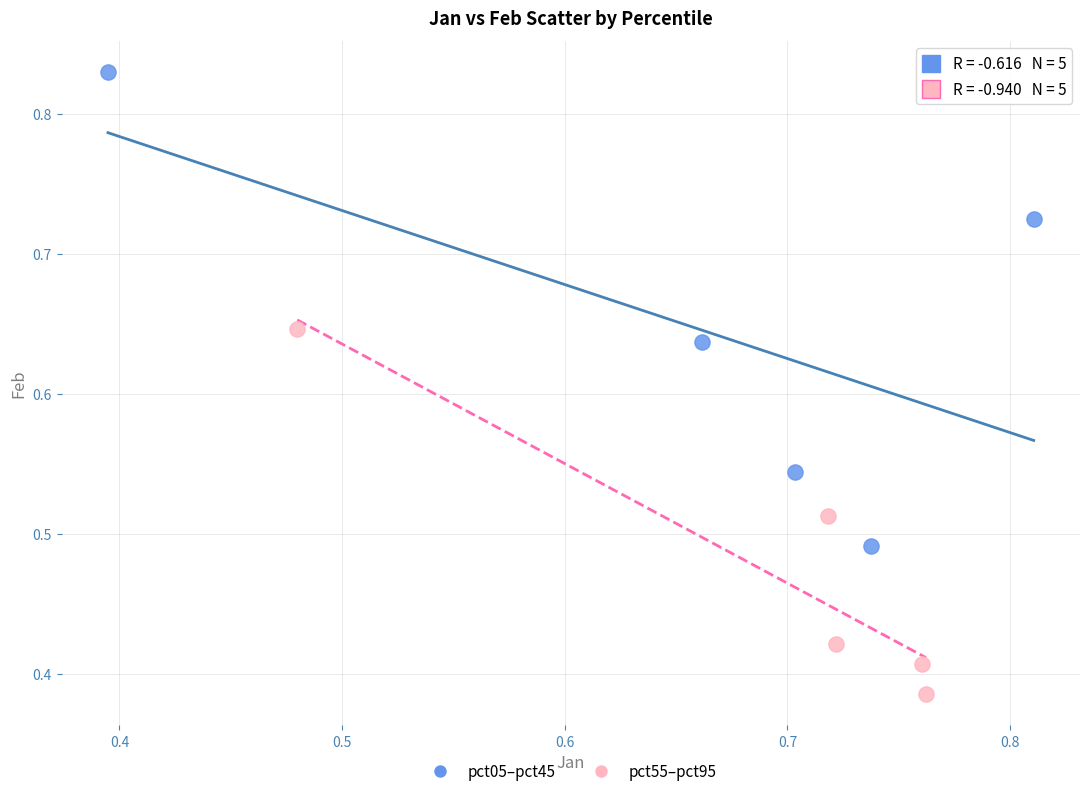

What are all the series names shown in the legend?

pct05–pct45, pct55–pct95